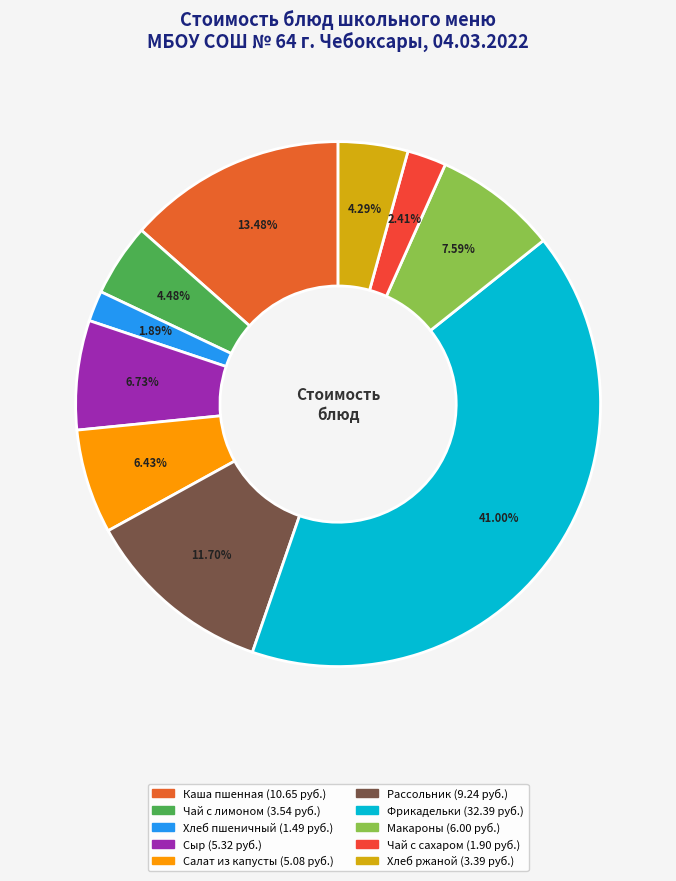

Which slice is the smallest?

Пшеничный